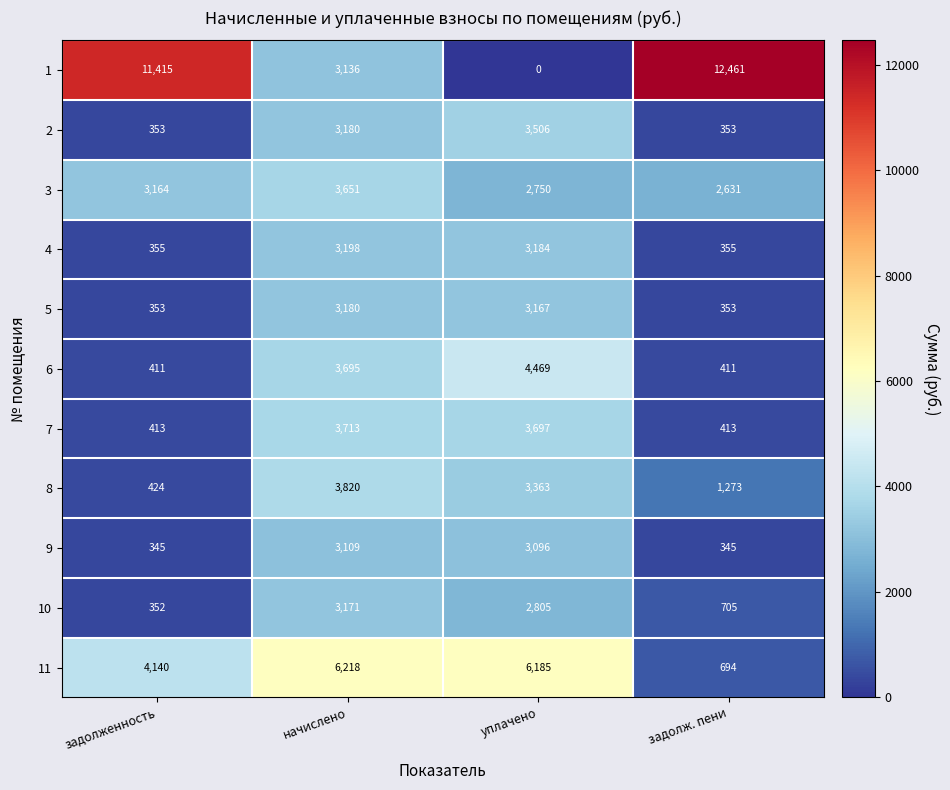

What is the spread (max minus min) of values at задолженность?

11070